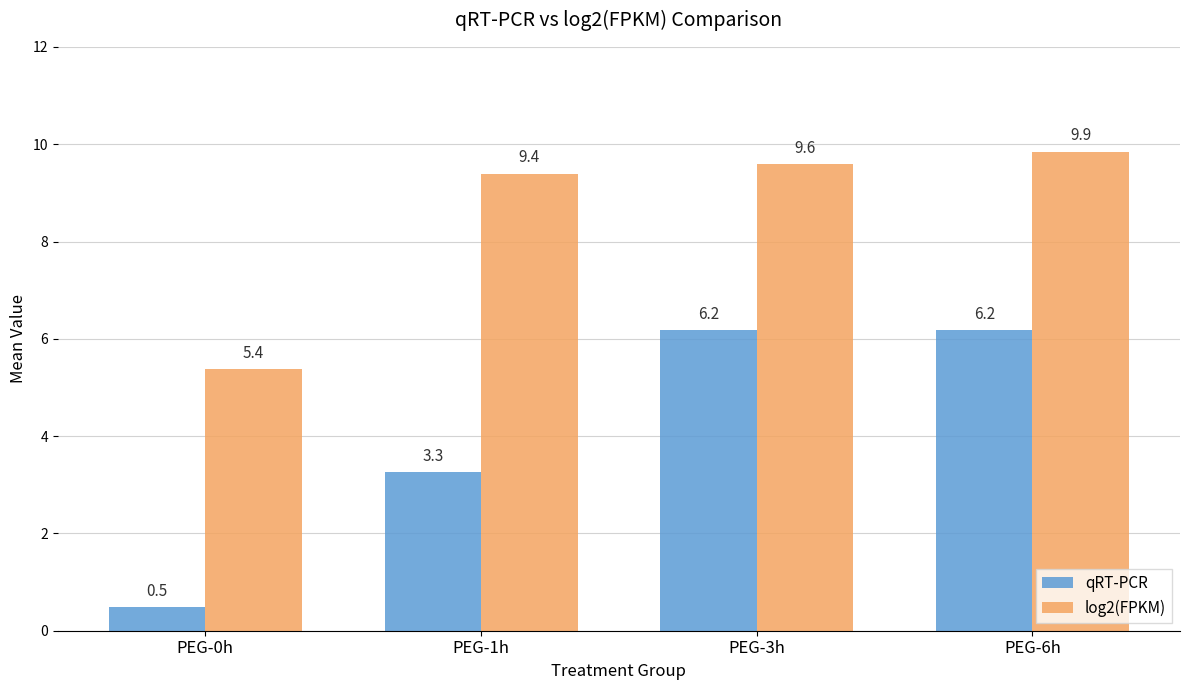

How many bars are there in total?

8